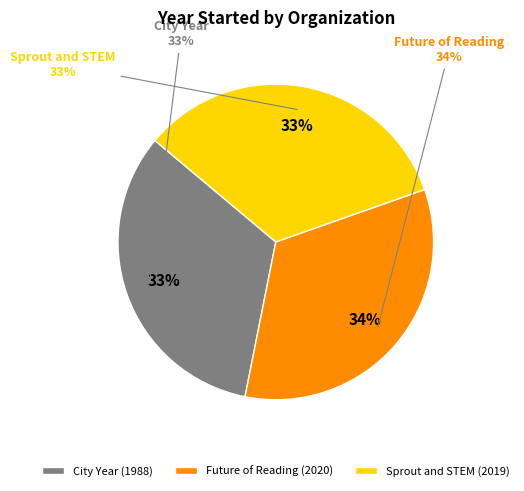

Between City Year and Future of Reading, which is larger?

Future of Reading